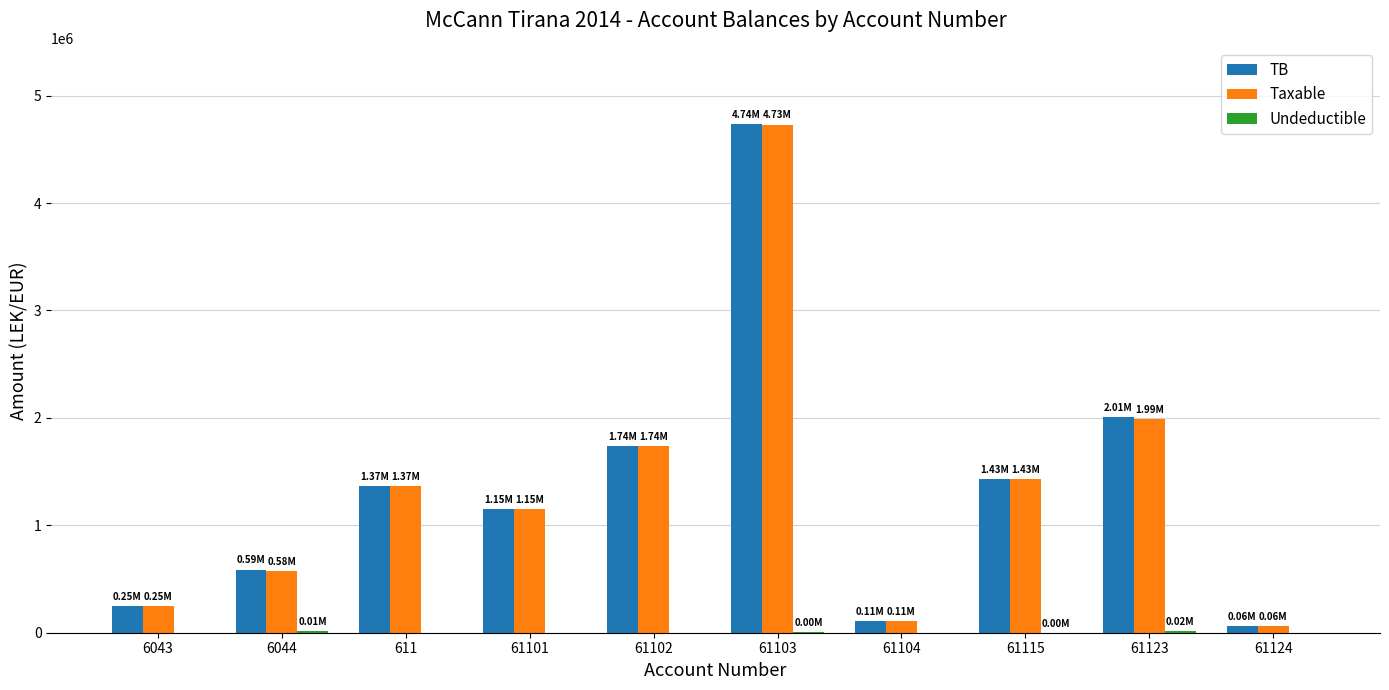

Is the value of Taxable at 61101 greater than the value of TB at 6044?

Yes